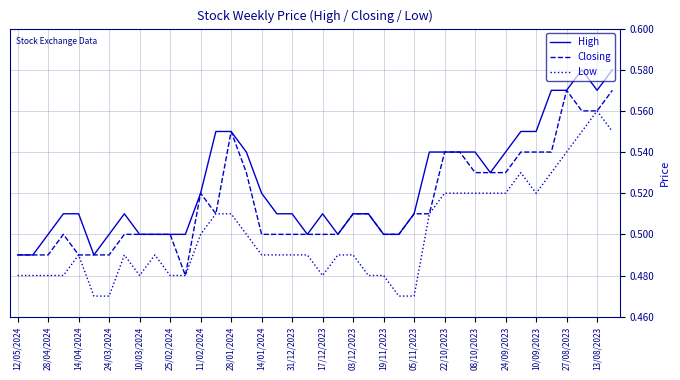

Which series has the largest total across all categories?

High